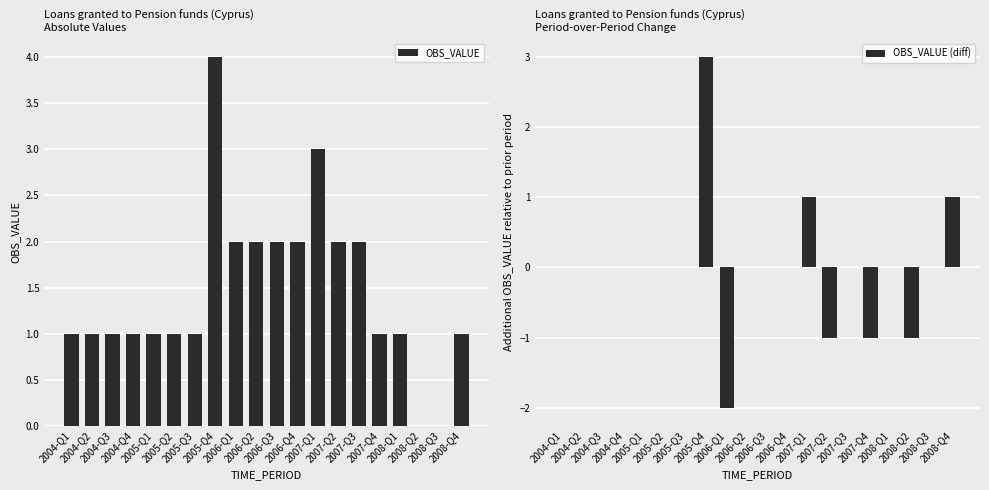

How many data points in OBS_VALUE (diff) are less than 0?

4